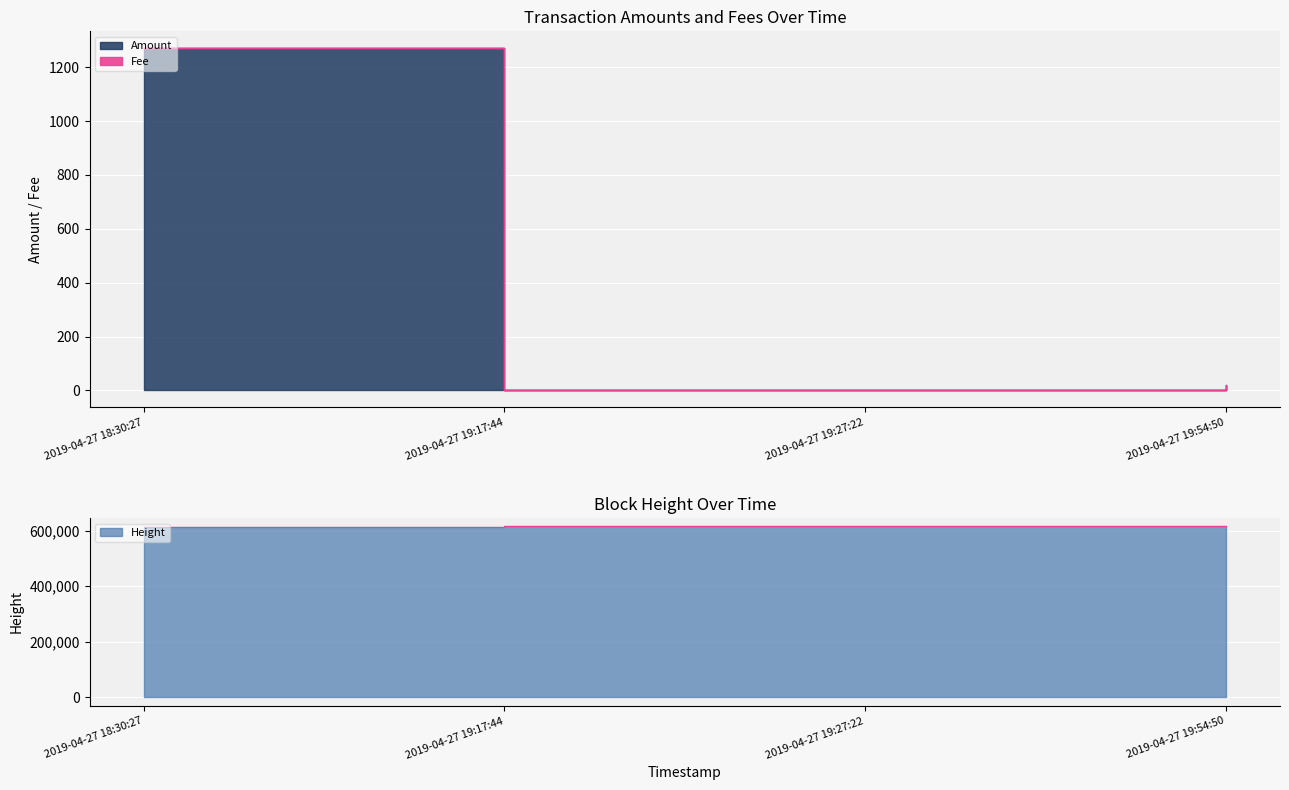

At how many categories does at least one series exceed 364327?

4